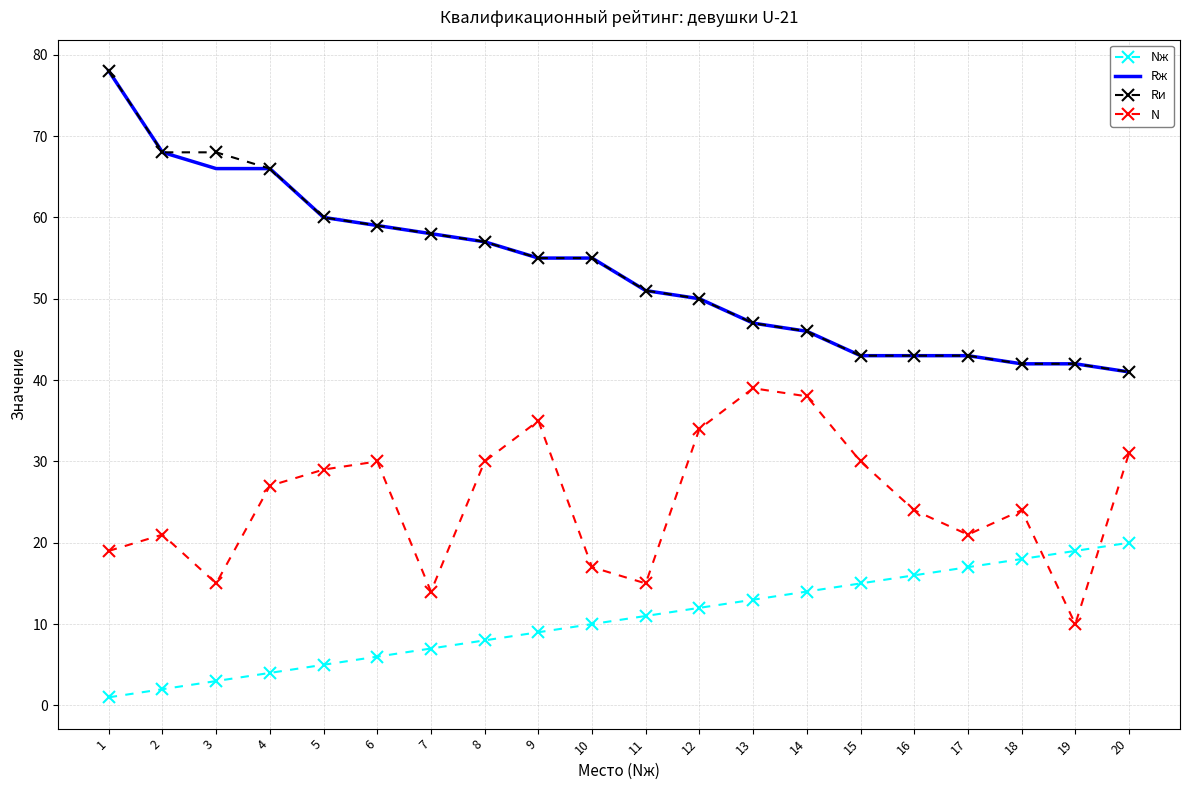

Is it true that Nж equals 13 at 9?

False